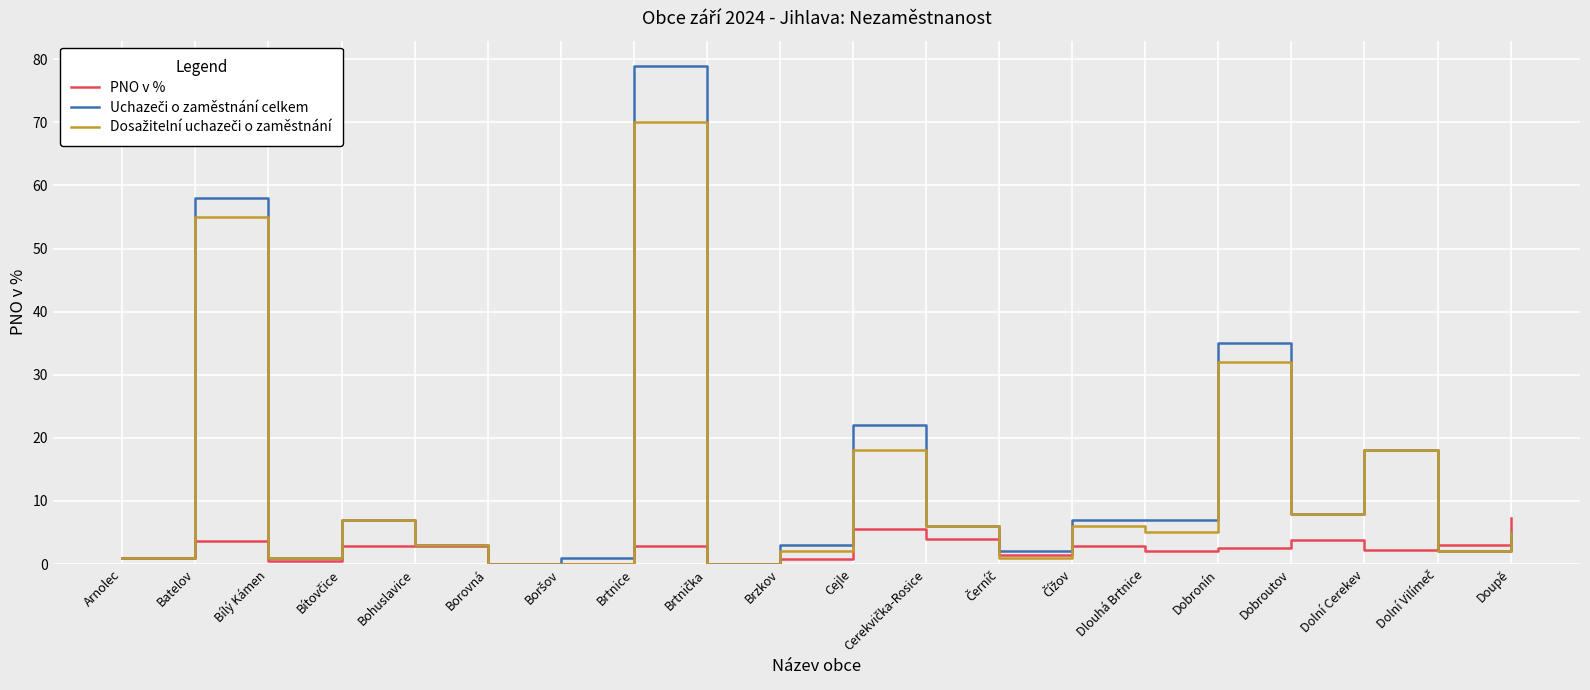

What position from the left is Cejle?

11